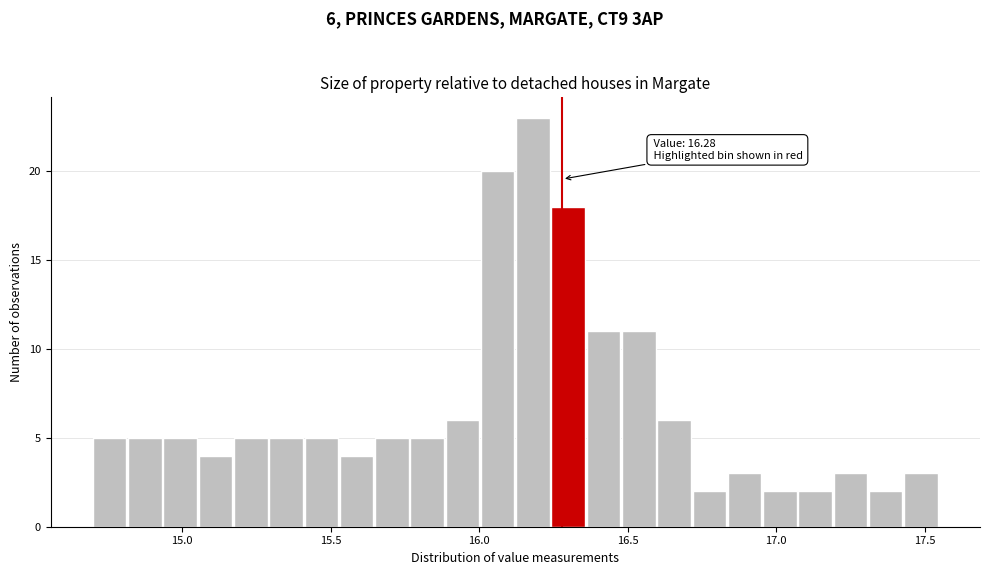

Around what value on the x-axis is the tallest bar? Give the approximate position of its centre, as read against the axis.

16.20